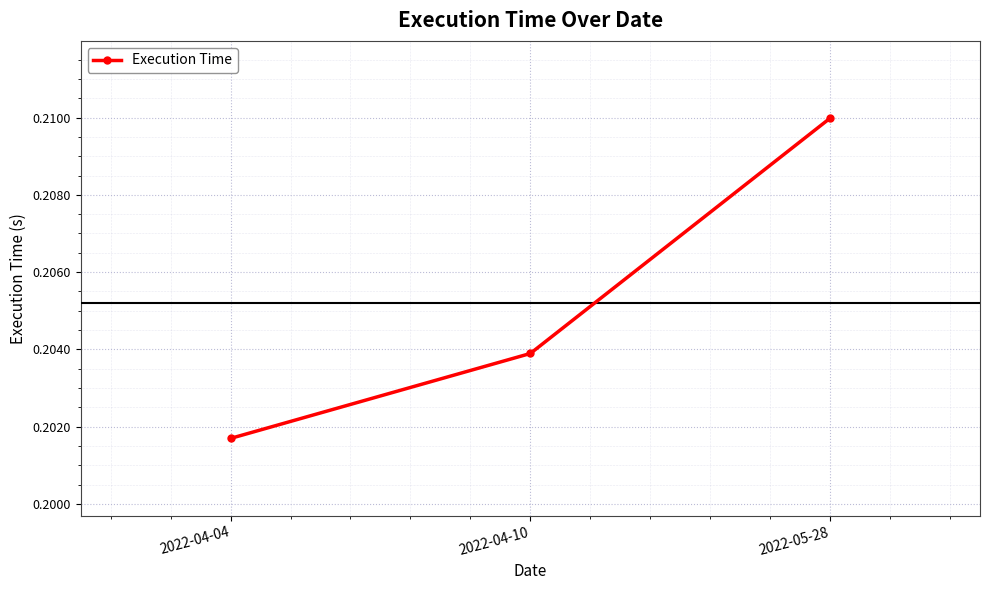

Rank the categories by value from highest to lowest.

2022-05-28, 2022-04-10, 2022-04-04